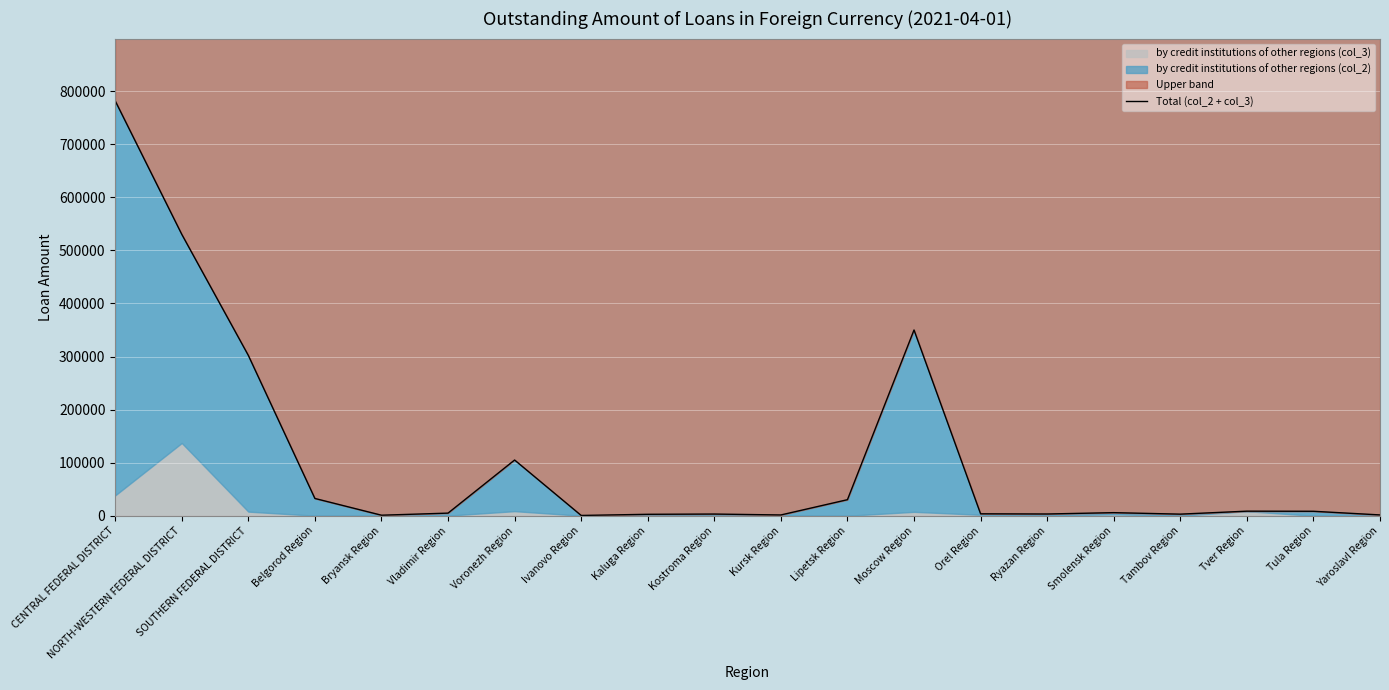

Count the number of values greater than 5844.

9